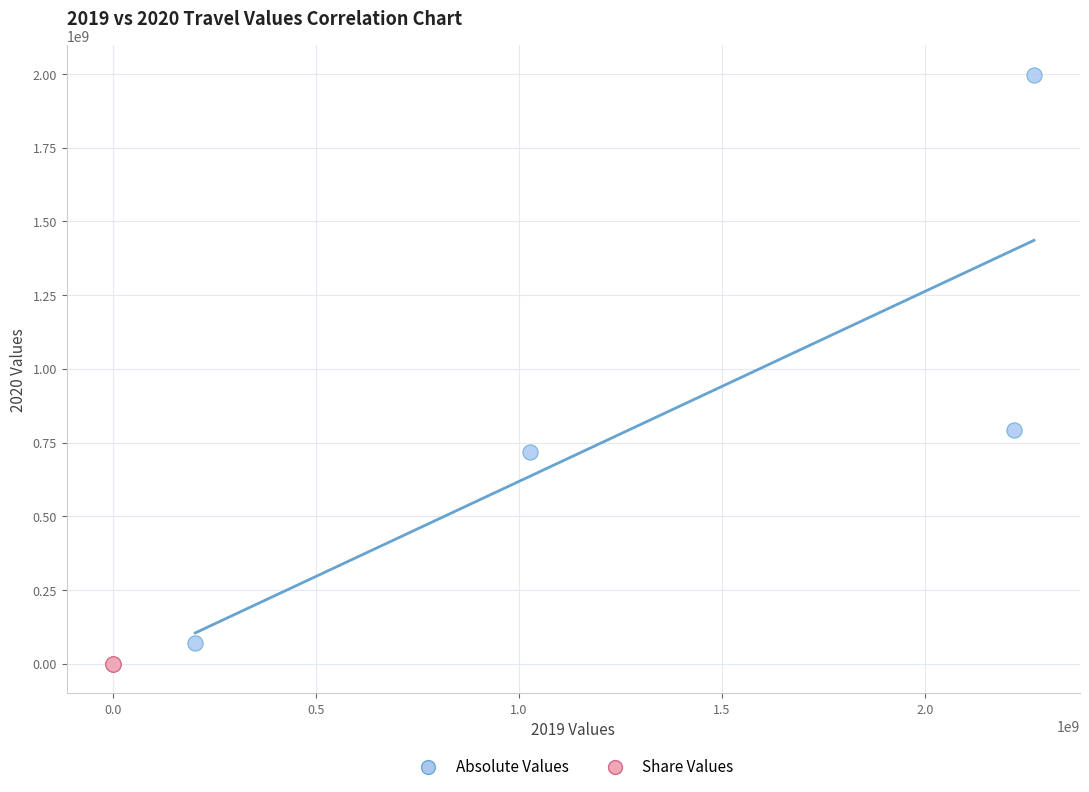

Which series has the widest spread of Y values?

Absolute Values